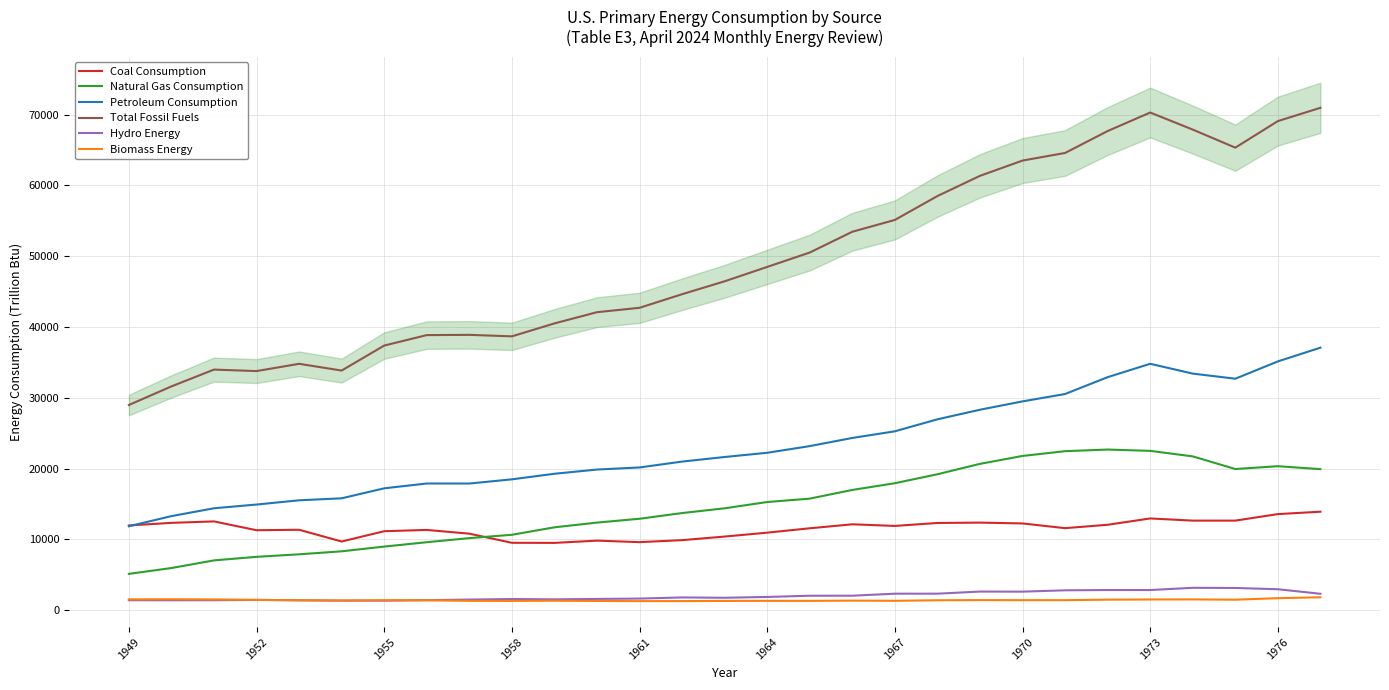

True or false: Total Fossil Fuels and Biomass Energy cross at least once.

False